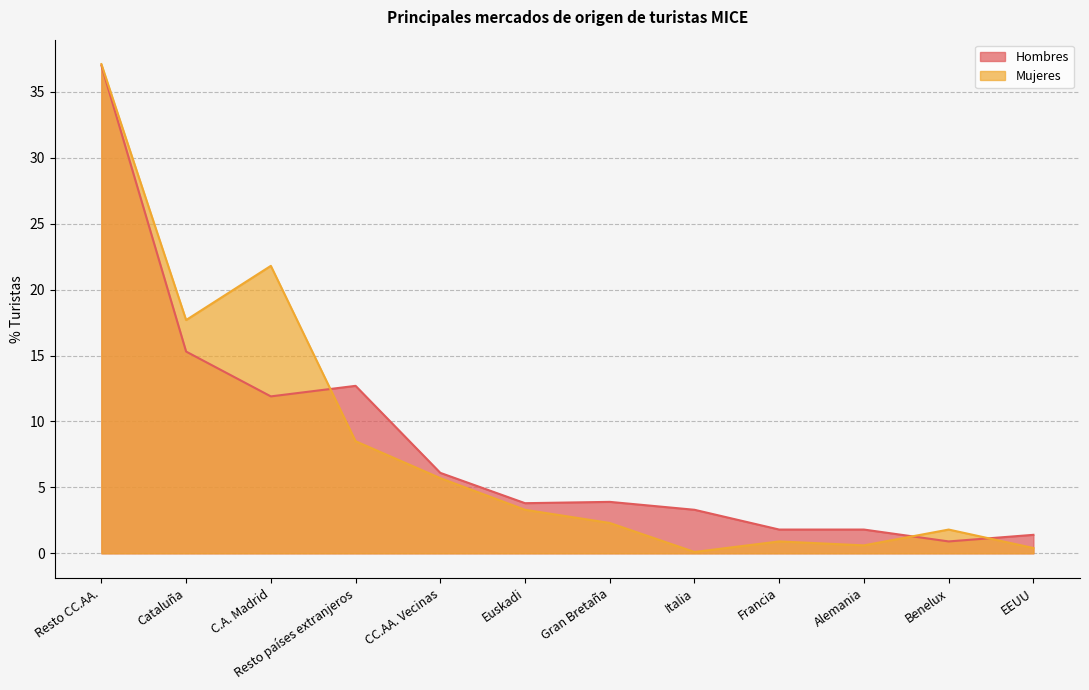

How many values in the Mujeres series are below 3?

6